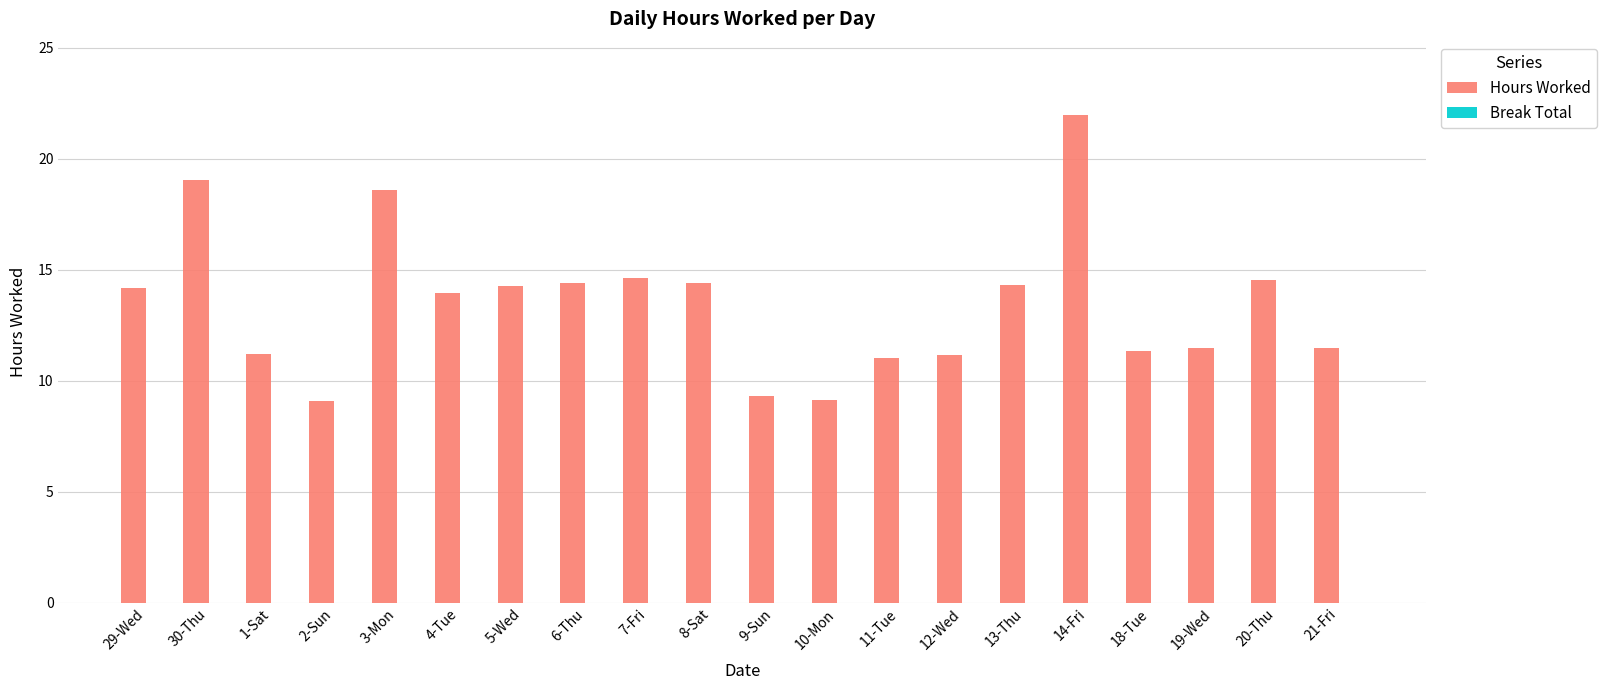

What is the label of the 2nd bar from the left?

30-Thu